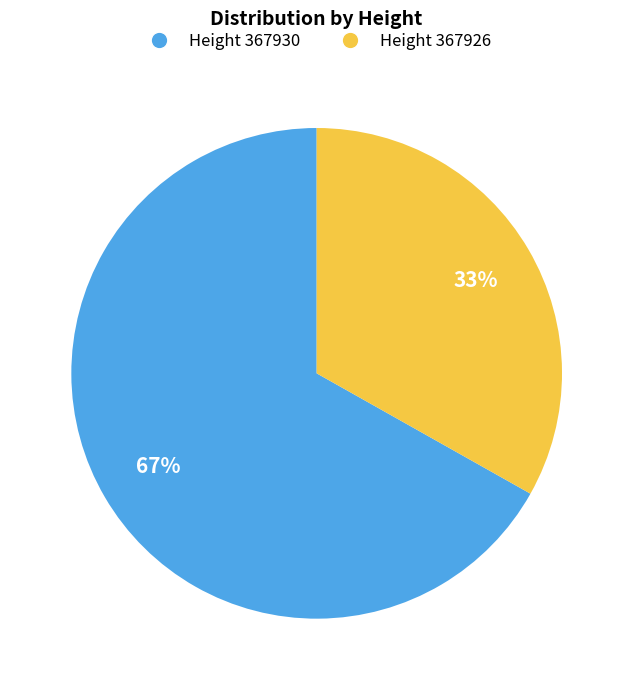

How many slices are in this pie chart?

2